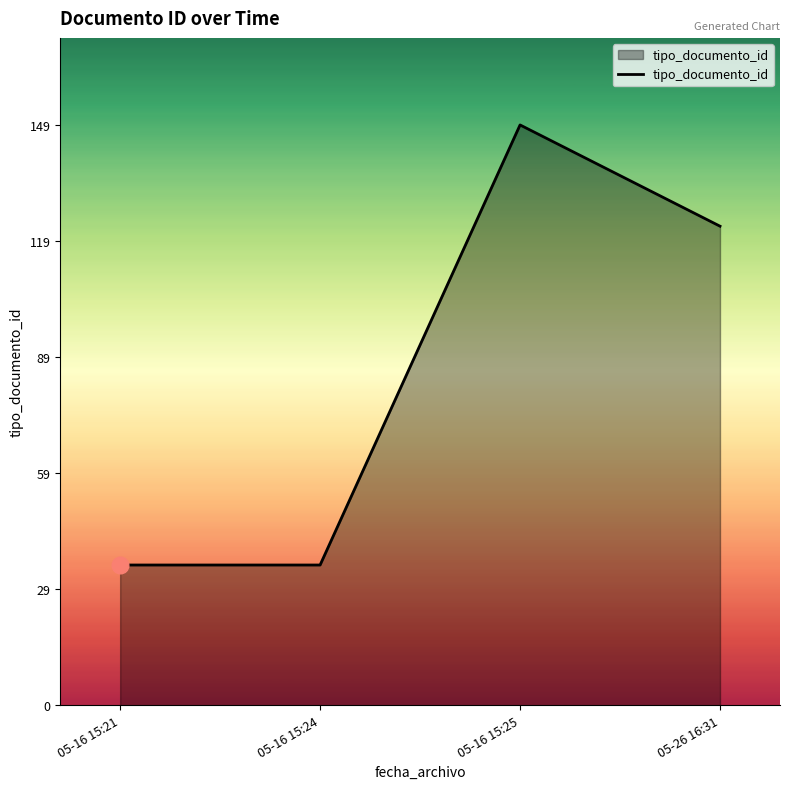

Between 05-26 16:31 and 05-16 15:24, which is larger?

05-26 16:31